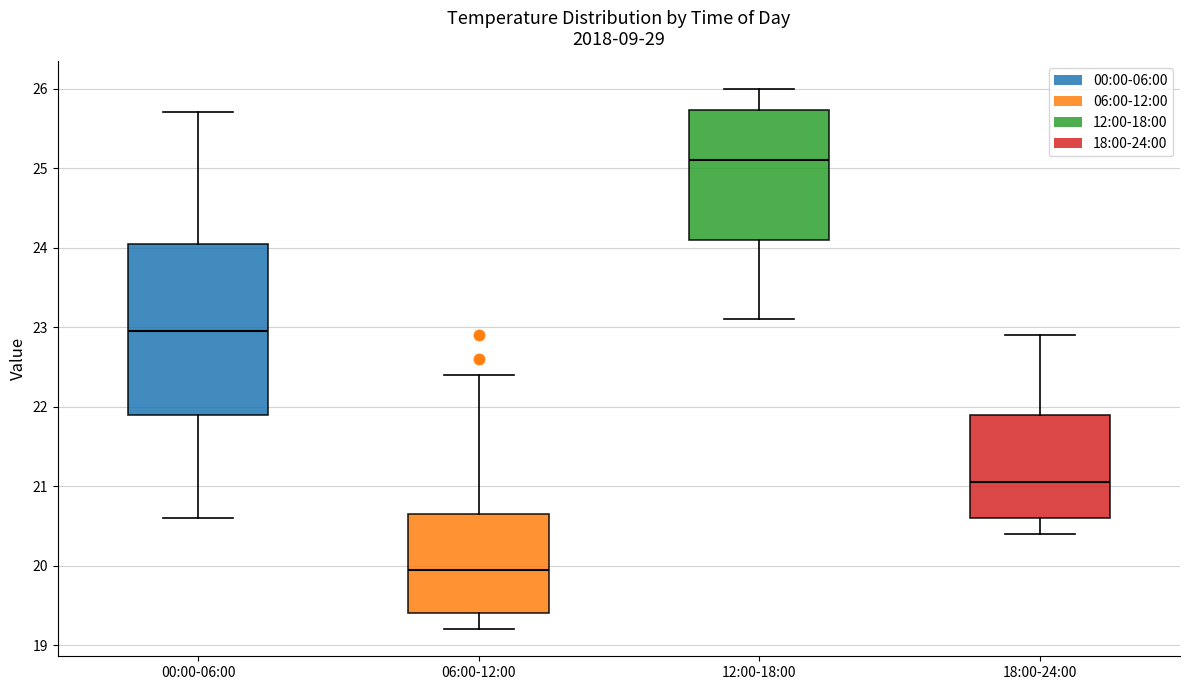

Where is the upper edge of the box for 06:00-12:00 on the y-axis? The values are not printed on the chart, so give them approximately, as read against the axis.

20.7